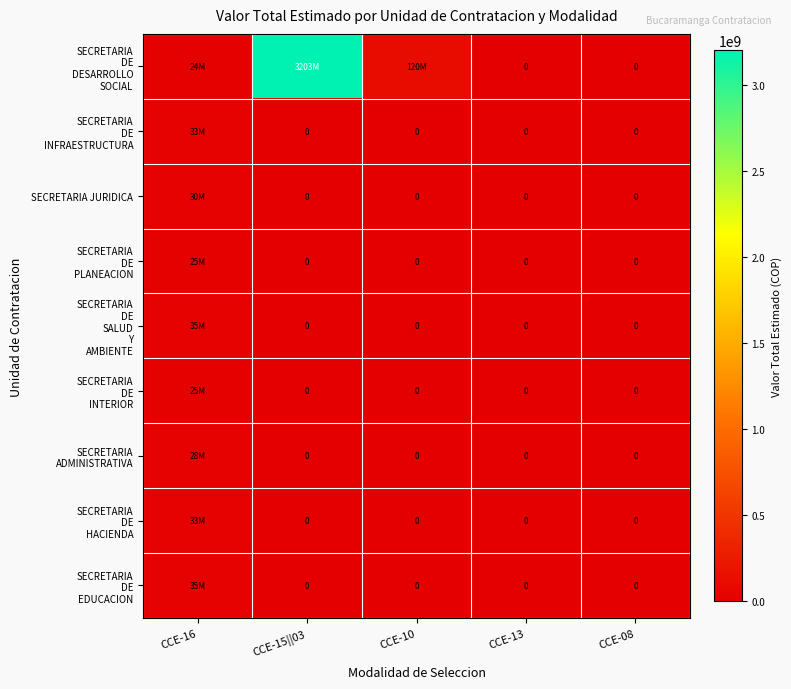

Between CCE-08 and CCE-13, which is larger?

CCE-08